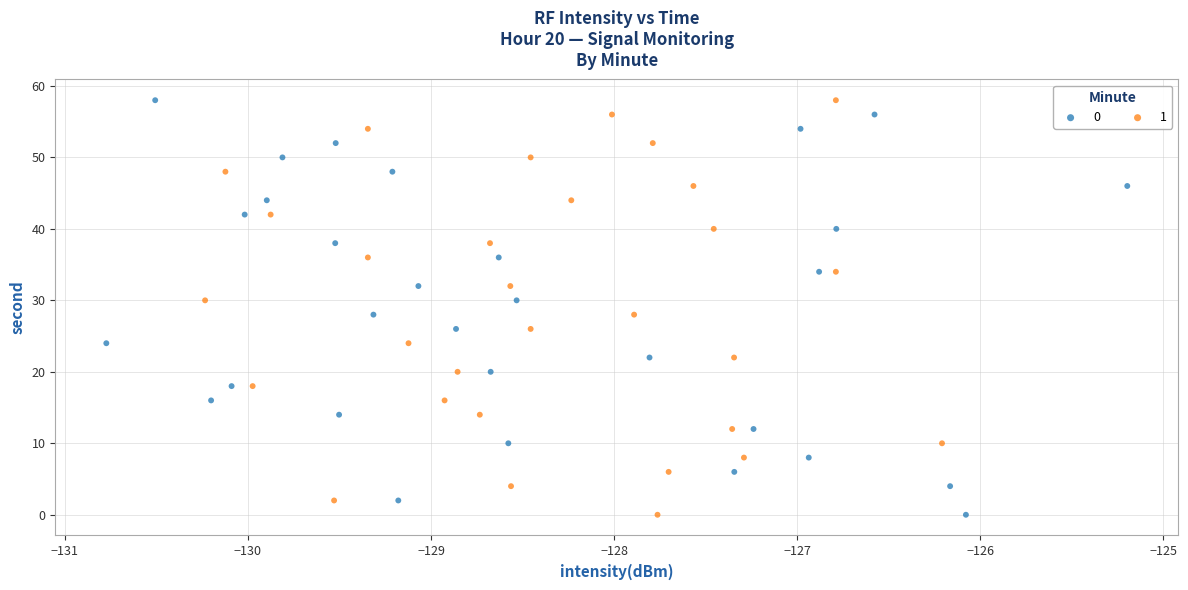

What are all the series names shown in the legend?

0, 1